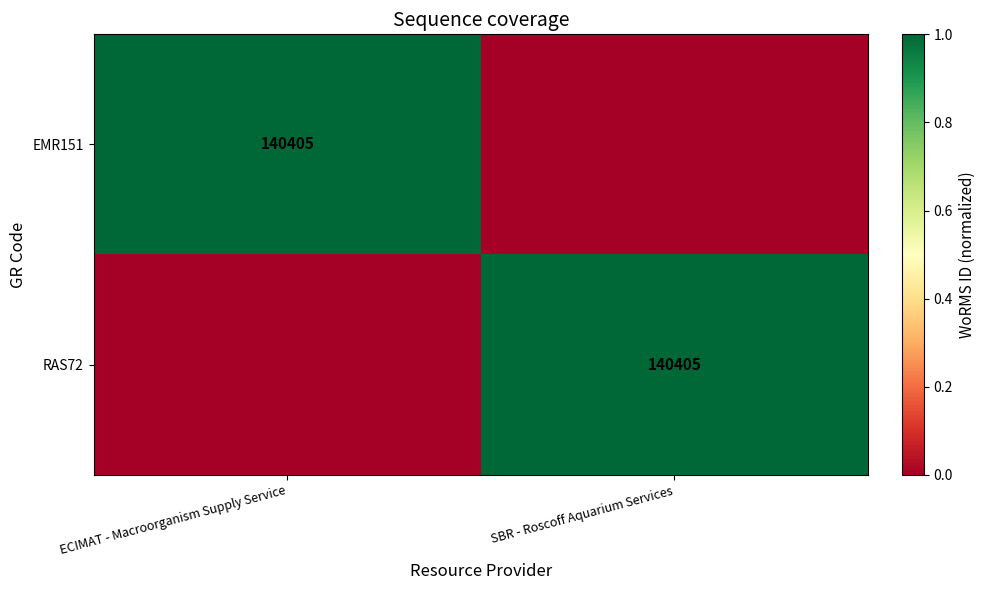

The RAS72 series shows 211262 at SBR - Roscoff Aquarium Services. True or false?

False